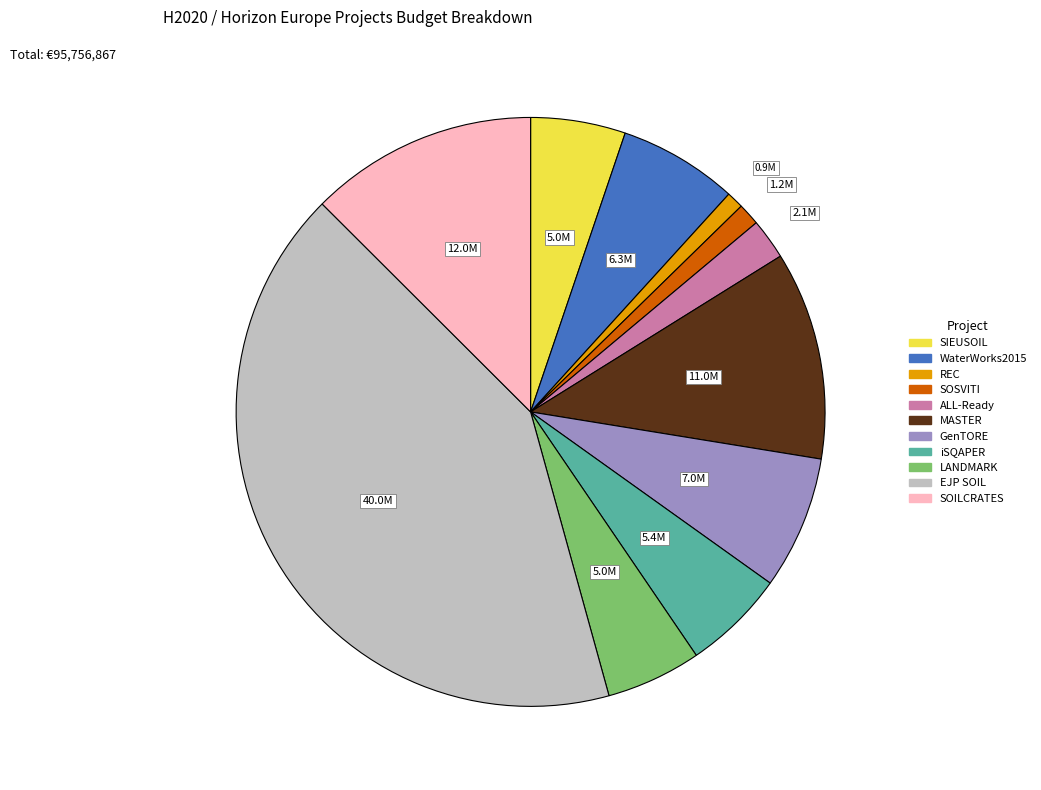

Approximately how many times larger is the value at iSQAPER compared to SOILCRATES?

0.4